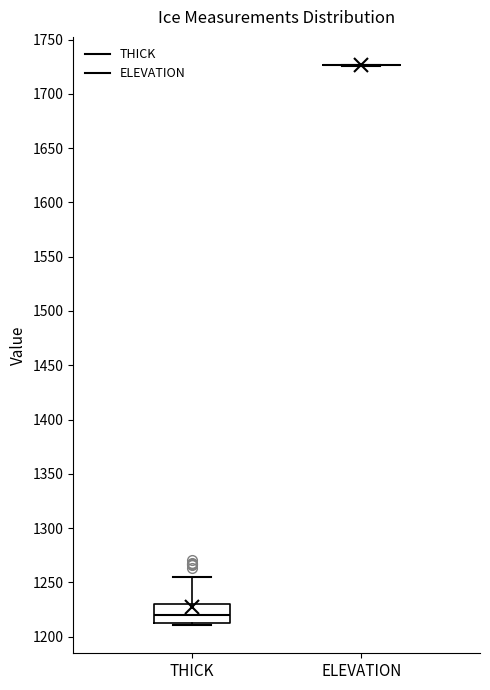

Which box is the tallest, from its lower edge to its upper edge?

THICK